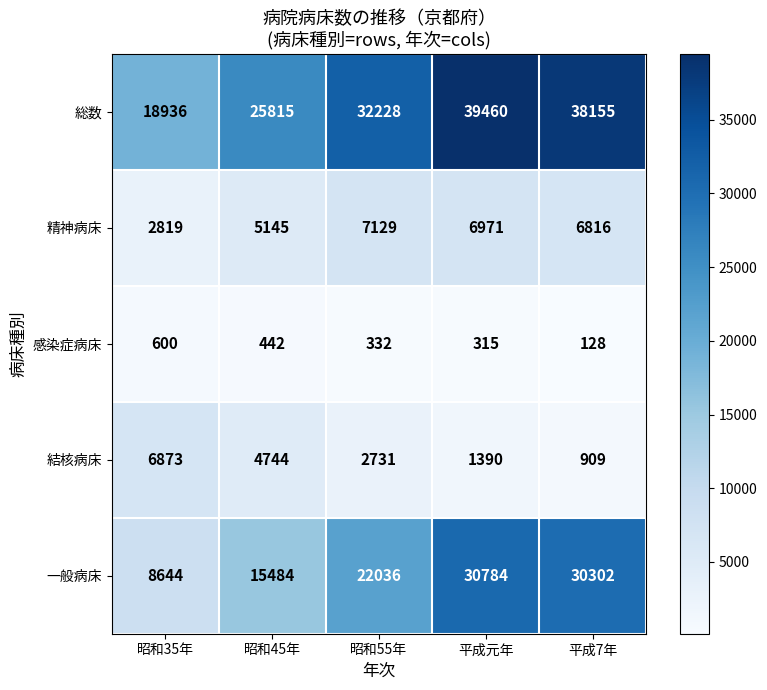

At which label is 結核病床 closest to 3891?

昭和45年